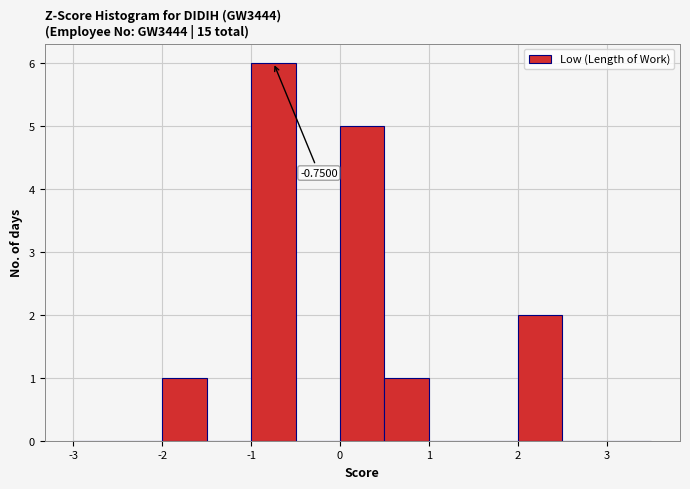

Over which range of the x-axis is the bar tallest?

-1.0 to -0.5